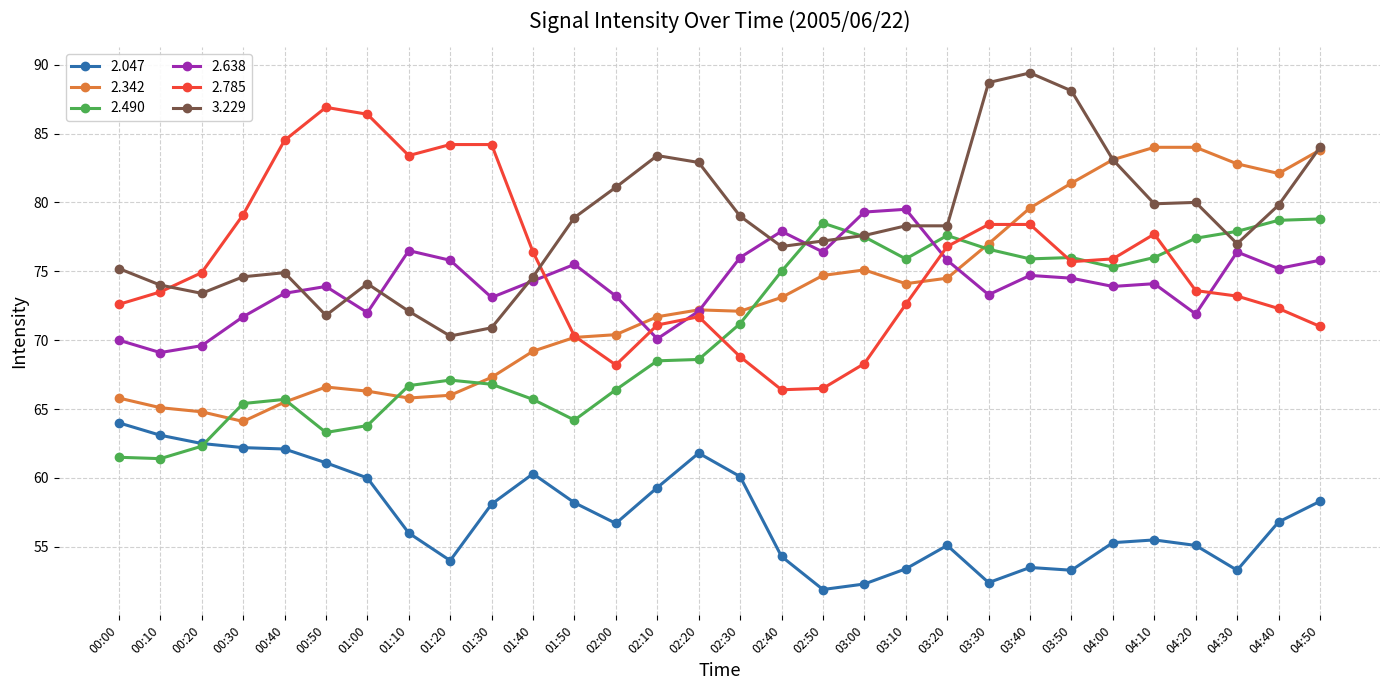

How many series are shown in this chart?

6